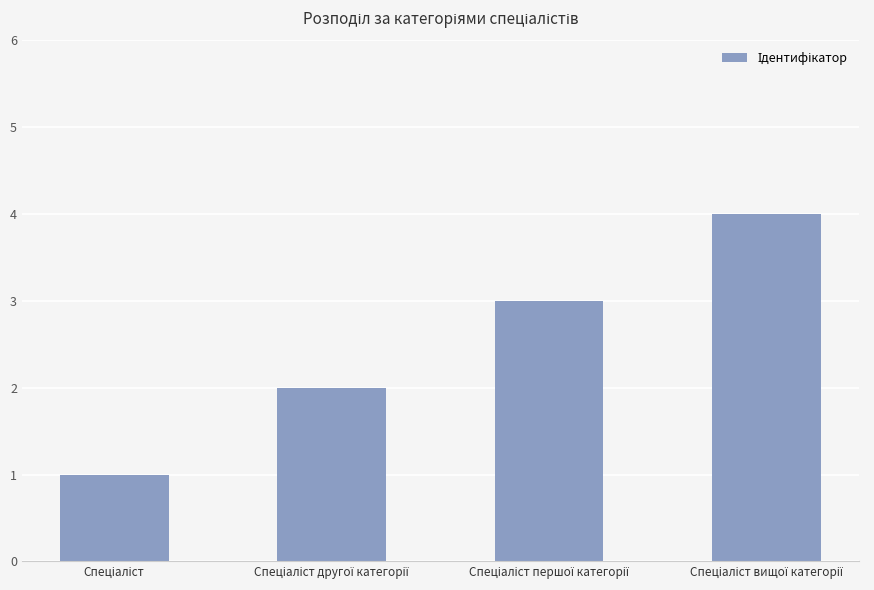

What is the maximum value shown in the chart?

4